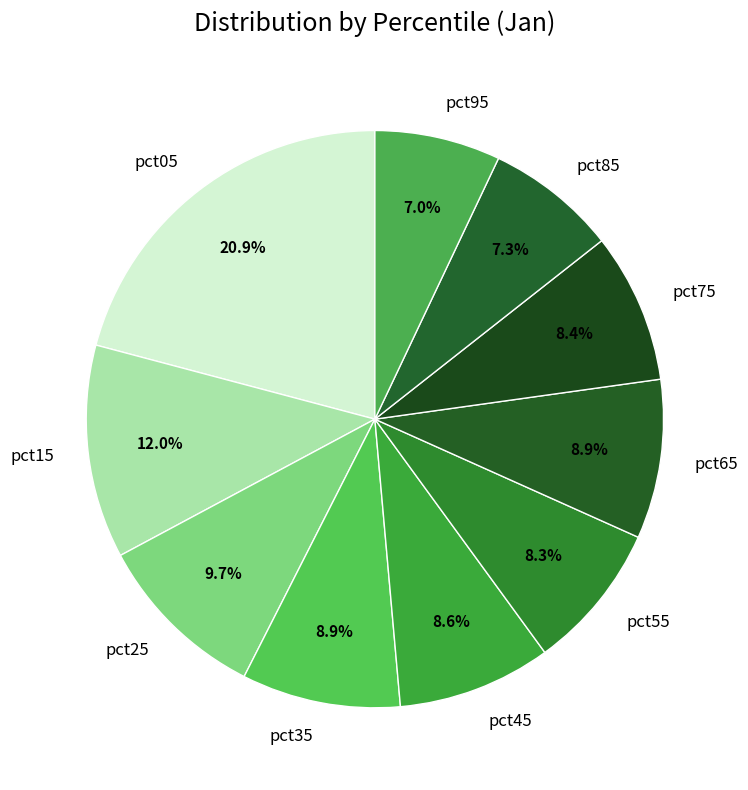

Which category has the biggest portion of the pie?

pct05